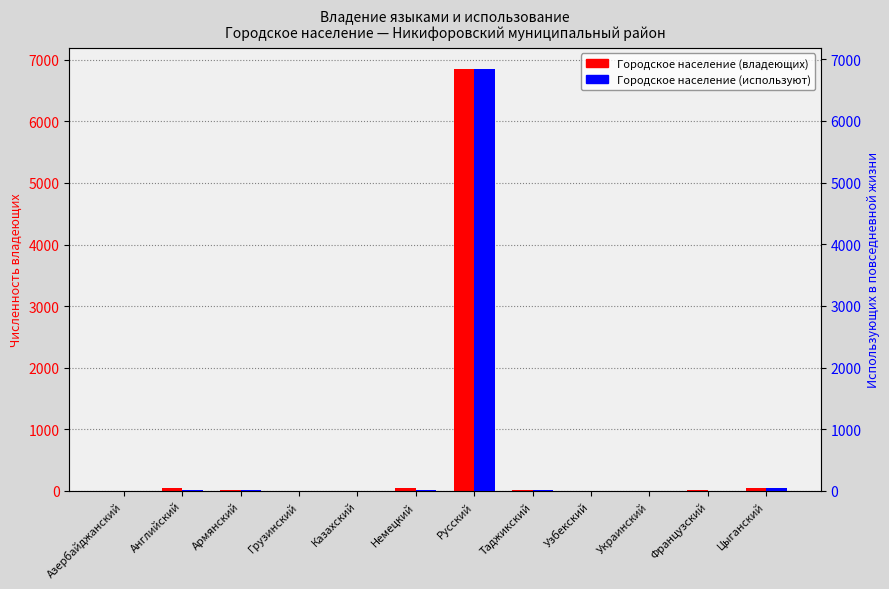

What is the difference between the maximum and minimum values in the Городское население (владеющих) series?

6850